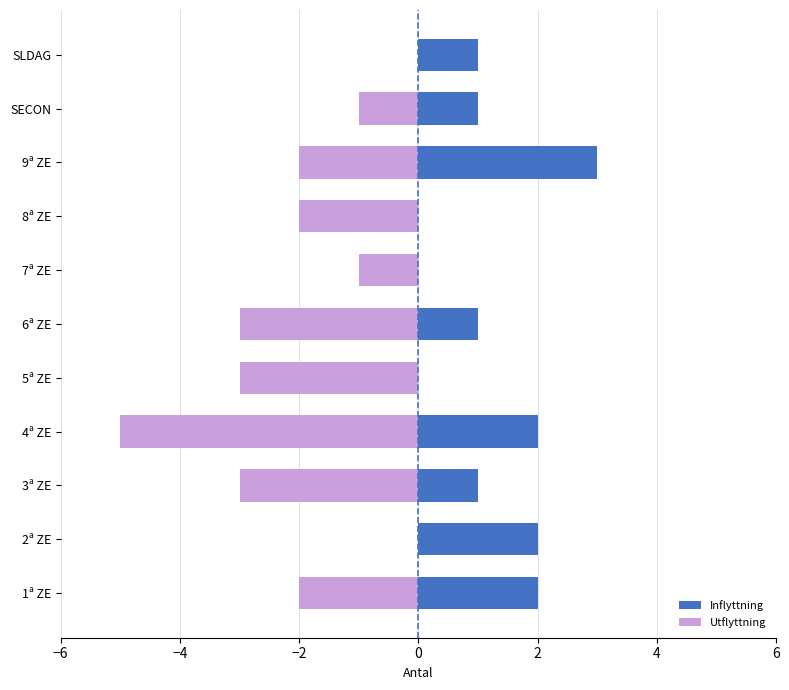

Which series changed the most between 2ª ZE and 4ª ZE?

Utflyttning